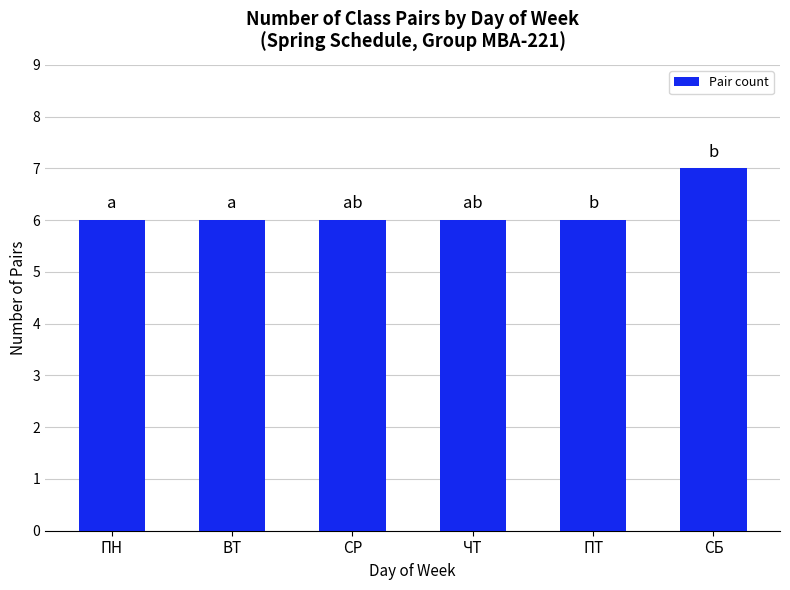

What is the difference between the maximum and minimum values?

1